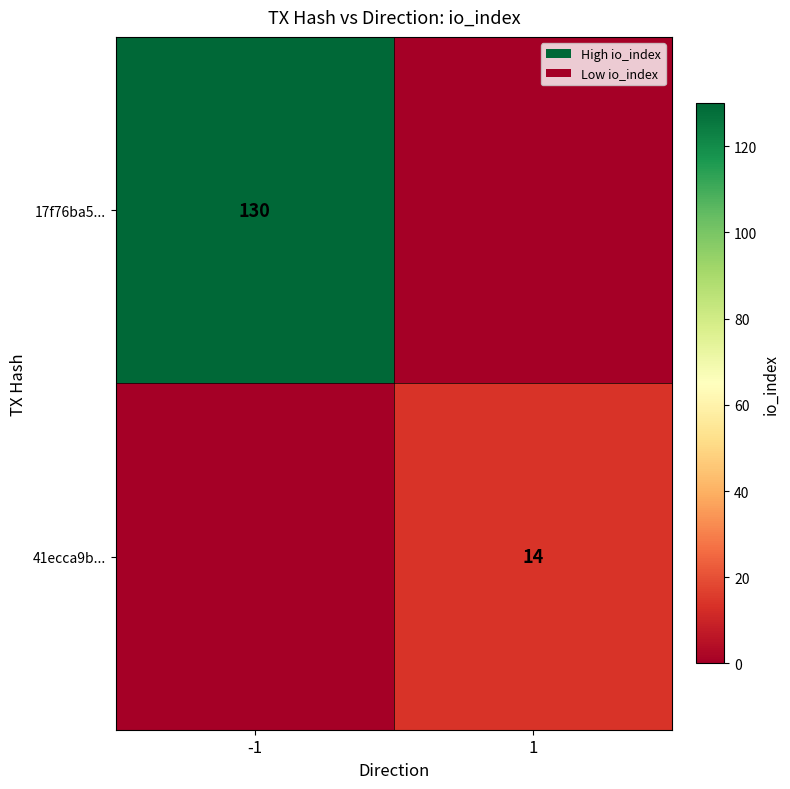

The value of 41ecca9b... at 1 is 14. True or false?

True